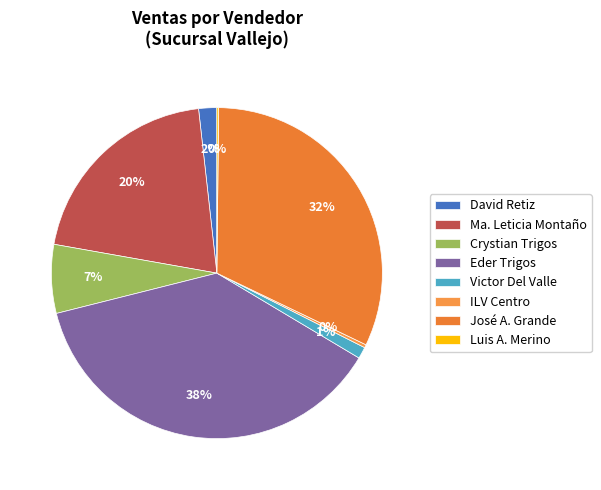

Is there a majority slice in this chart?

No